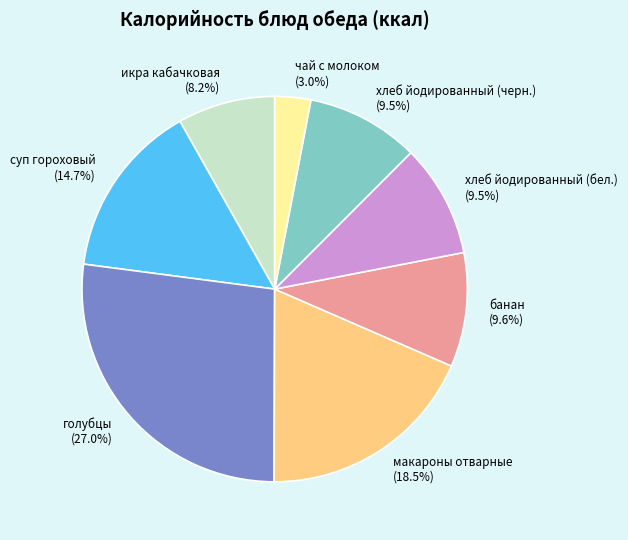

To the nearest percent, what is the difference between the хлеб йодированный (бел.) and голубцы slice percentages?

18%